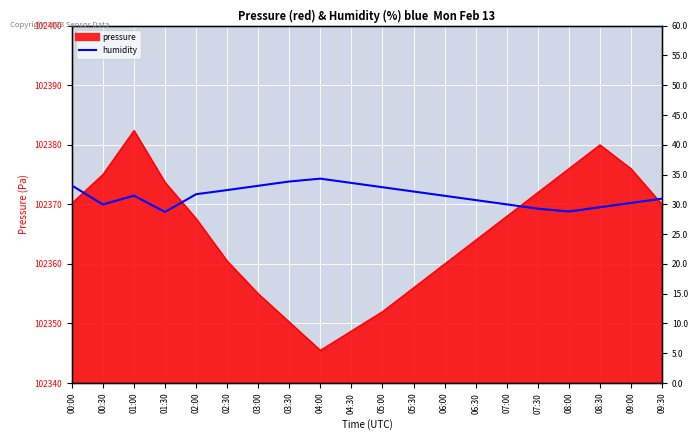

What position from the right is 02:30?

15